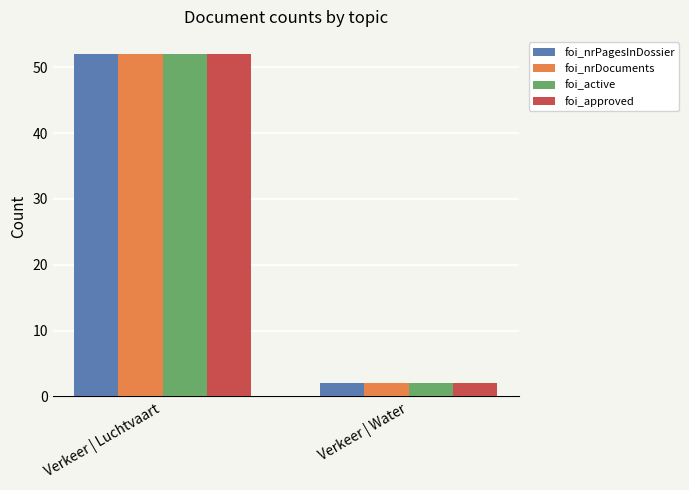

How many foi_nrPagesInDossier values are between 2 and 52?

2